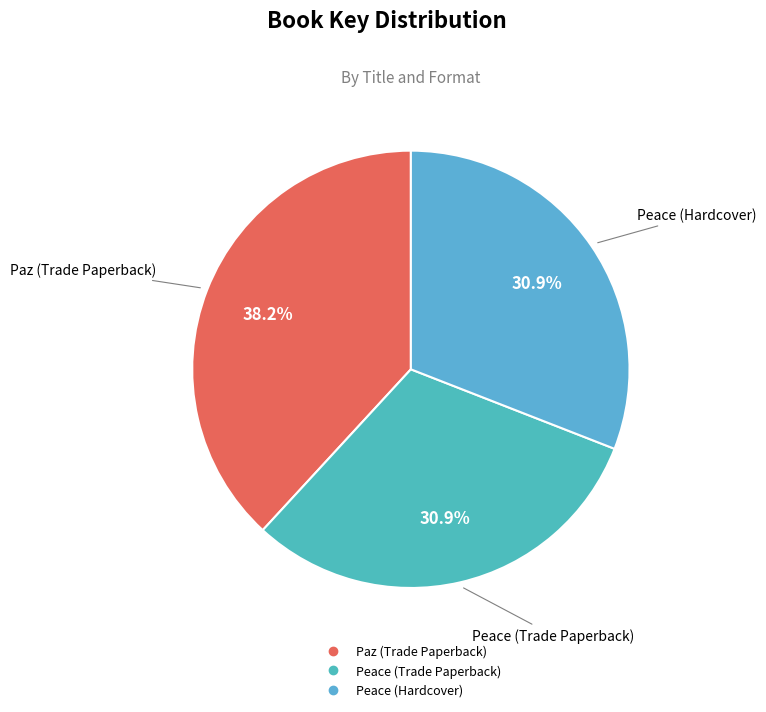

Count the number of slices in the pie.

3